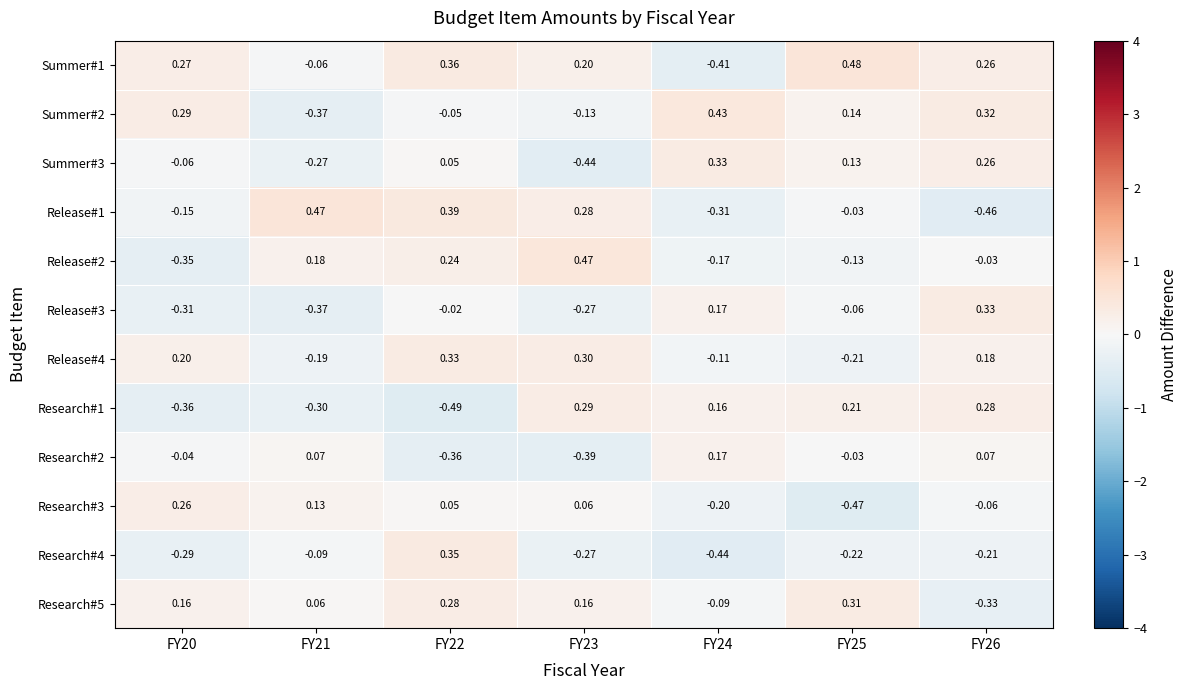

Is the value of Research#1 at FY21 greater than the value of Release#4 at FY24?

No